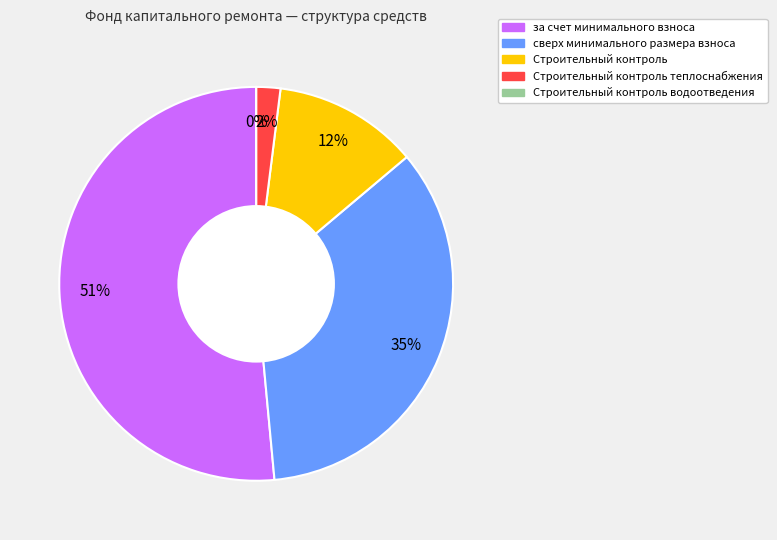

Which category has the smallest portion of the pie?

Строительный контроль водоотведения